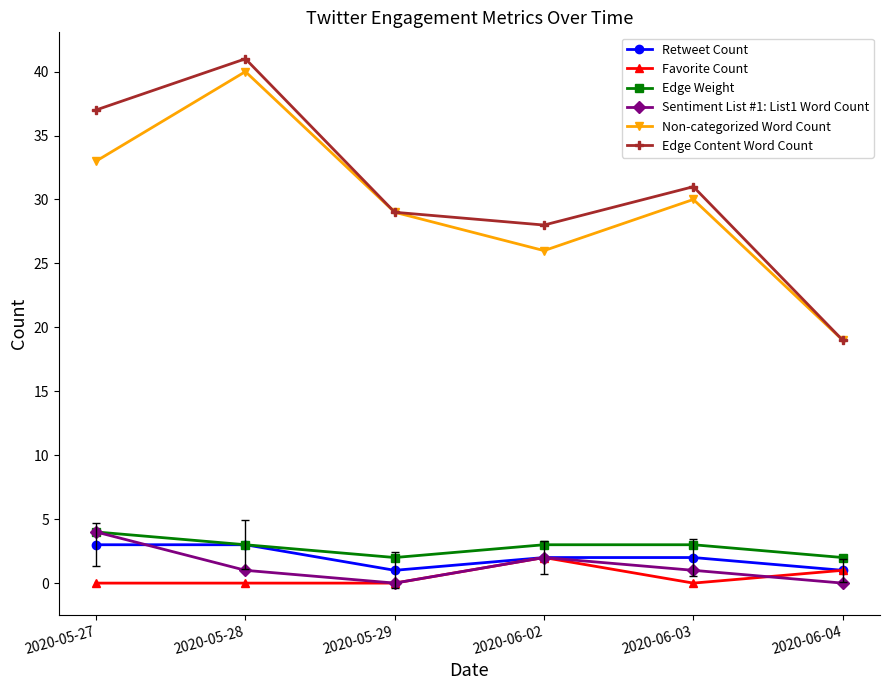

How many Retweet Count values are between 1 and 3?

6